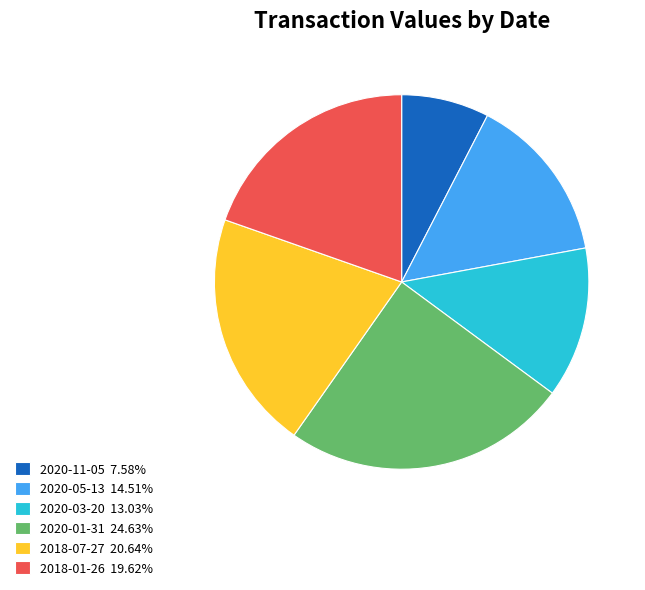

Is it true that 2020-05-13 is 15% of the pie?

True